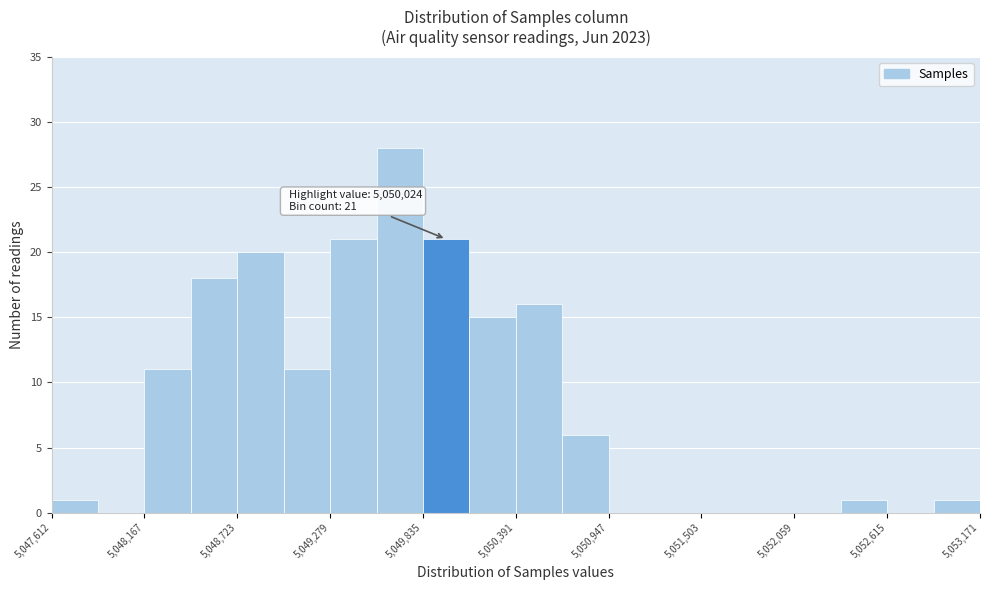

Around what value on the x-axis is the tallest bar? Give the approximate position of its centre, as read against the axis.

5049700